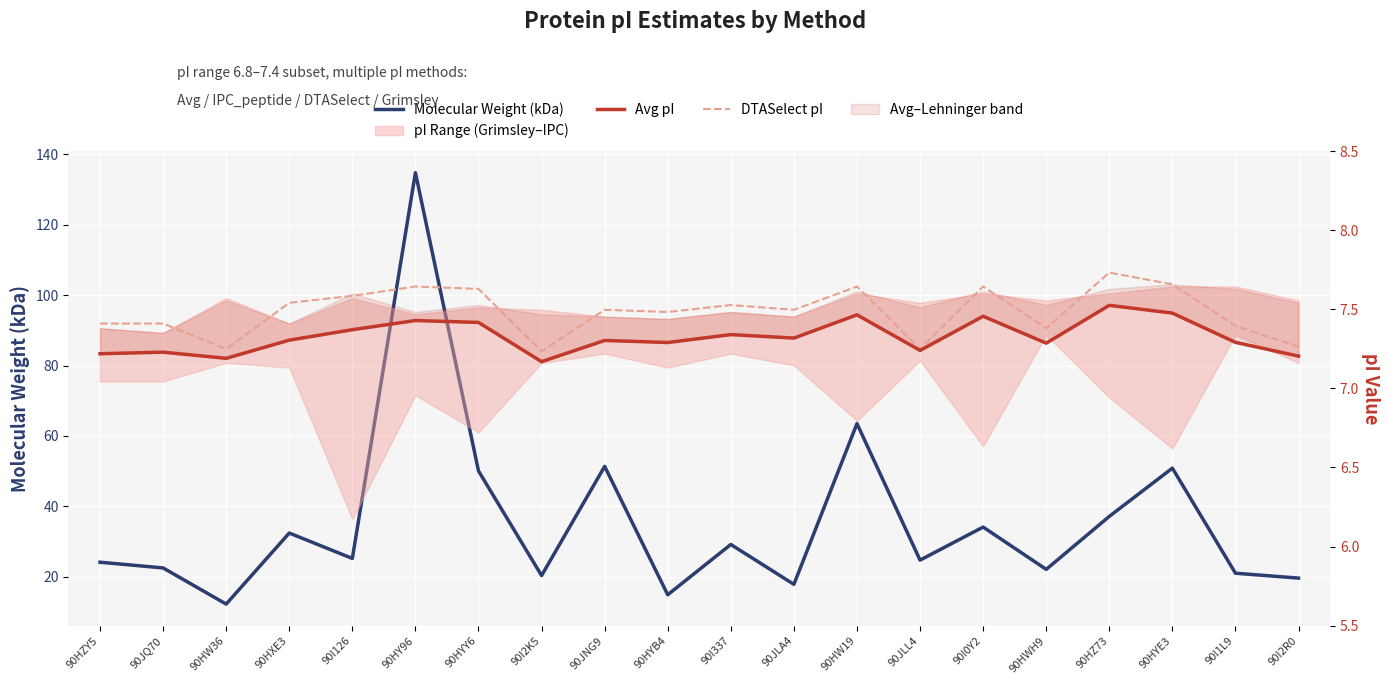

What is the average value of the Molecular Weight (kDa) series?

35.4